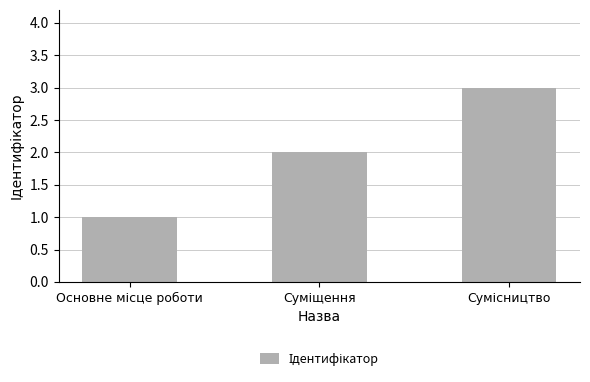

What is the sum of all values?

6